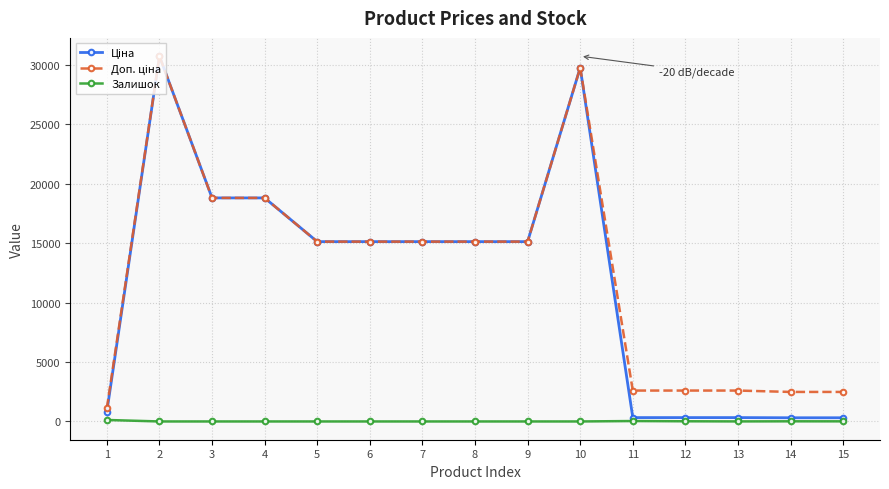

What is the total value across all series at 2?

61434.3